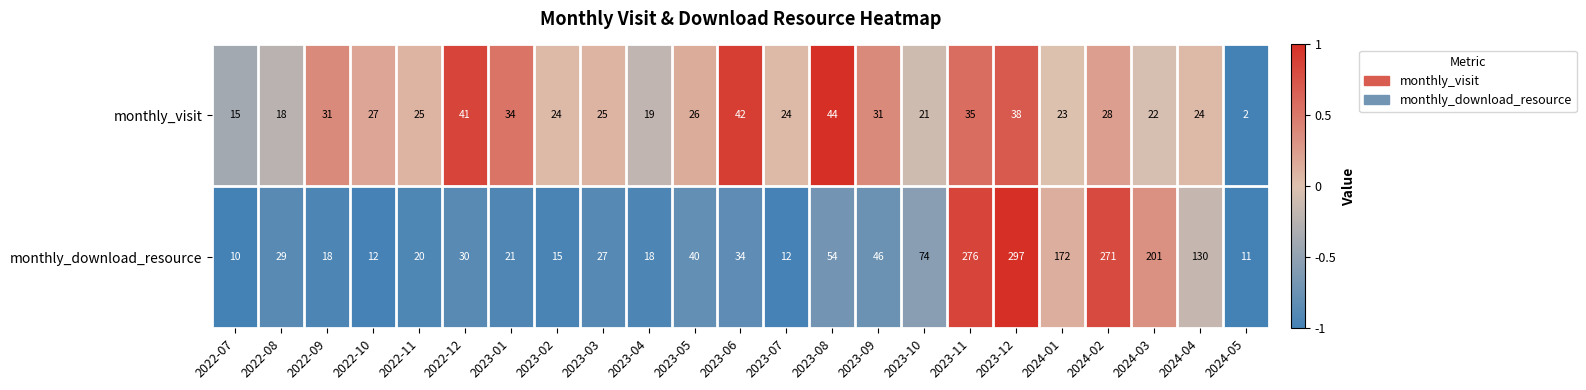

What is the total value across all series at 2022-11?

45